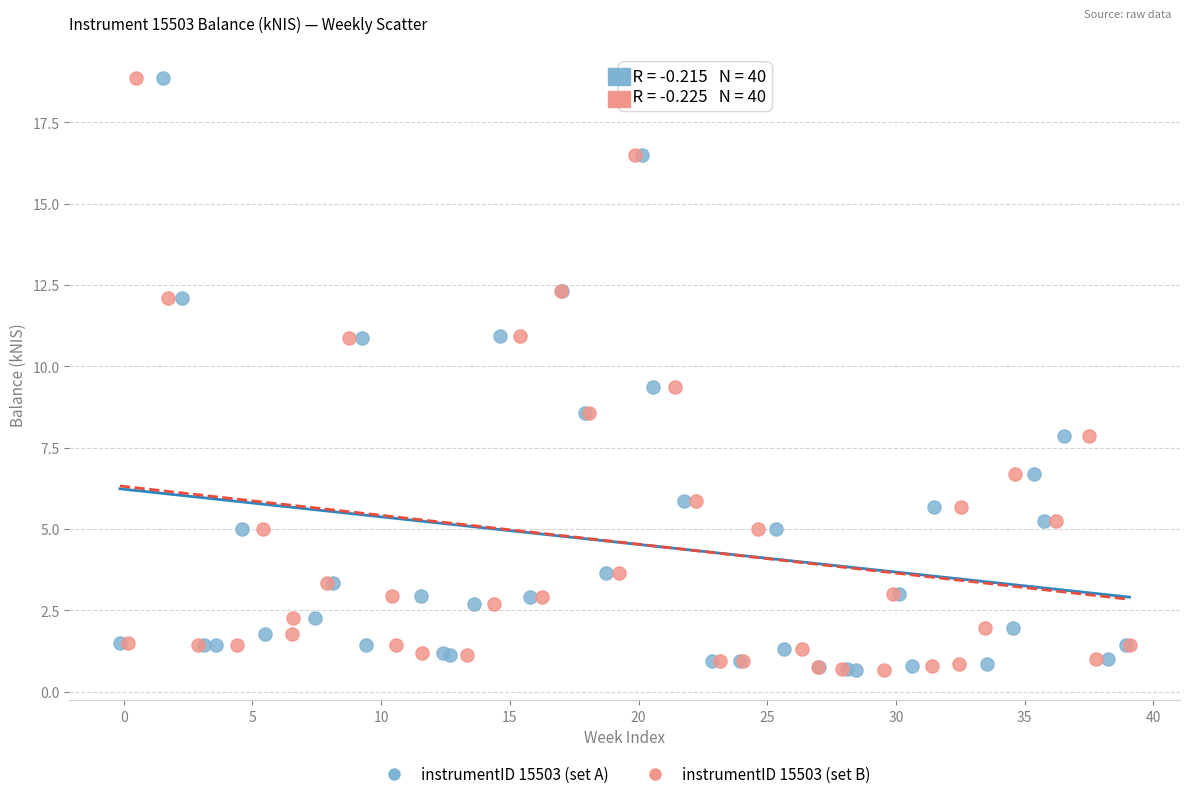

What are all the series names shown in the legend?

instrumentID 15503 (set A), instrumentID 15503 (set B)